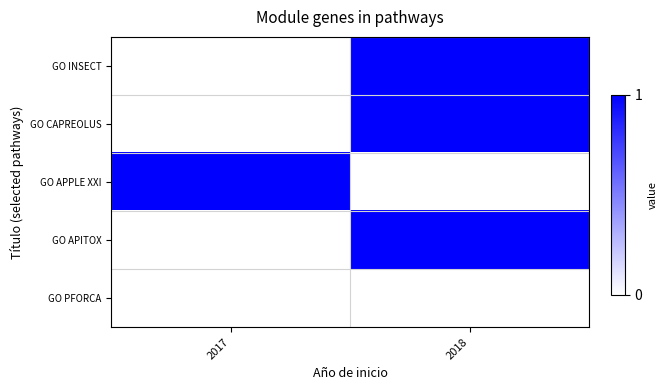

What is the sum of all GO INSECT values?

1